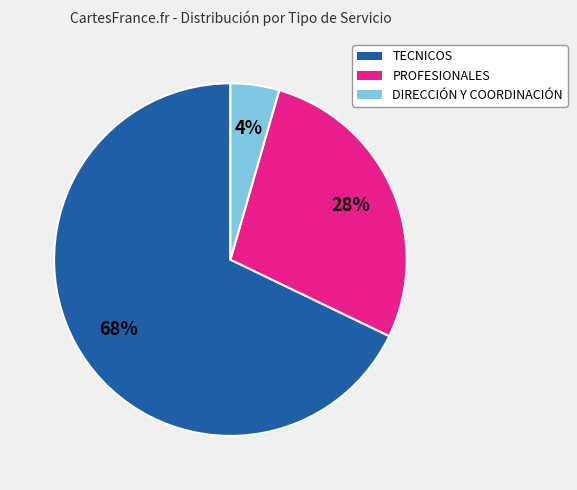

True or false: DIRECCIÓN Y COORDINACIÓN accounts for 14% of the total.

False